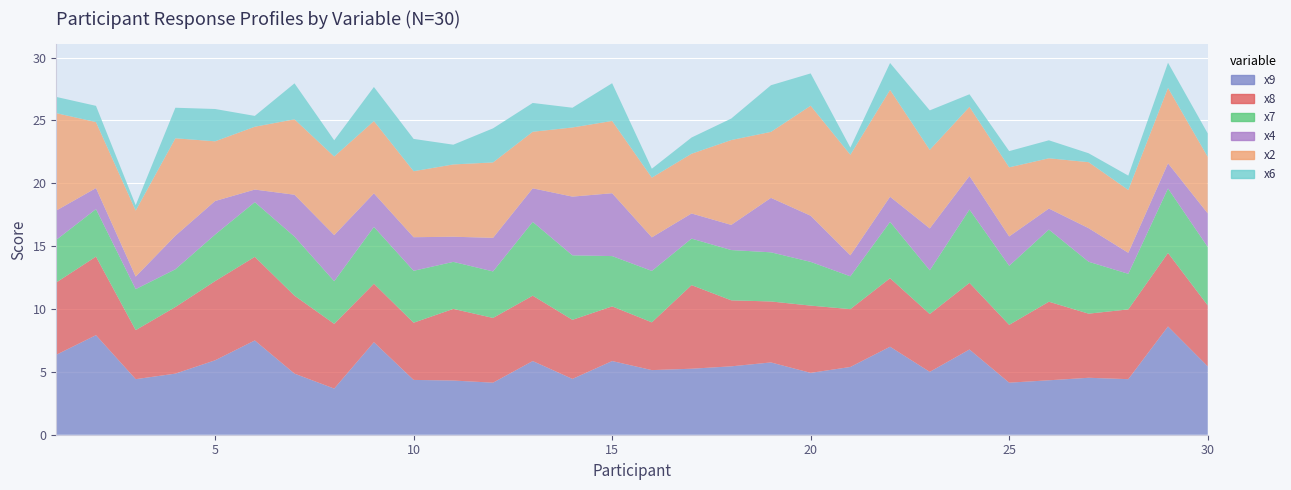

Reading right to left, list all the values displayed in this chart.

x9: 30=5.4	29=8.6	28=4.4	27=4.5	26=4.3	25=4.1	24=6.8	23=5.0	22=7.0	21=5.4	20=4.9	19=5.8	18=5.4	17=5.2	16=5.1	15=5.9	14=4.4	13=5.9	12=4.1	11=4.3	10=4.4	9=7.4	8=3.7	7=4.9	6=7.5	5=5.9	4=4.9	3=4.4	2=7.9	1=6.4
x8: 30=4.8	29=5.8	28=5.5	27=5.1	26=6.2	25=4.6	24=5.3	23=4.6	22=5.5	21=4.6	20=5.3	19=4.8	18=5.2	17=6.7	16=3.8	15=4.3	14=4.7	13=5.2	12=5.2	11=5.7	10=4.5	9=4.7	8=5.2	7=6.2	6=6.7	5=6.3	4=5.3	3=3.9	2=6.2	1=5.8
x7: 30=4.7	29=5.1	28=2.8	27=4.1	26=5.7	25=4.7	24=5.8	23=3.5	22=4.5	21=2.6	20=3.5	19=3.9	18=4.0	17=3.7	16=4.1	15=4.0	14=5.1	13=5.9	12=3.7	11=3.7	10=4.1	9=4.5	8=3.4	7=4.7	6=4.3	5=3.7	4=3.0	3=3.3	2=3.8	1=3.4
x4: 30=2.7	29=2.0	28=1.7	27=2.7	26=1.7	25=2.3	24=2.7	23=3.3	22=2.0	21=1.7	20=3.7	19=4.3	18=2.0	17=2.0	16=2.7	15=5.0	14=4.7	13=2.7	12=2.7	11=2.0	10=2.7	9=2.7	8=3.7	7=3.3	6=1.0	5=2.7	4=2.7	3=1.0	2=1.7	1=2.3
x2: 30=4.5	29=6.0	28=5.0	27=5.2	26=4.0	25=5.5	24=5.5	23=6.2	22=8.5	21=8.0	20=8.8	19=5.2	18=6.8	17=4.8	16=4.8	15=5.8	14=5.5	13=4.5	12=6.0	11=5.8	10=5.2	9=5.8	8=6.2	7=6.0	6=5.0	5=4.8	4=7.8	3=5.2	2=5.2	1=7.8
x6: 30=1.9	29=2.0	28=1.1	27=0.7	26=1.4	25=1.3	24=1.0	23=3.1	22=2.1	21=0.6	20=2.6	19=3.7	18=1.7	17=1.3	16=0.7	15=3.0	14=1.6	13=2.3	12=2.7	11=1.6	10=2.6	9=2.7	8=1.3	7=2.9	6=0.9	5=2.6	4=2.4	3=0.4	2=1.3	1=1.3